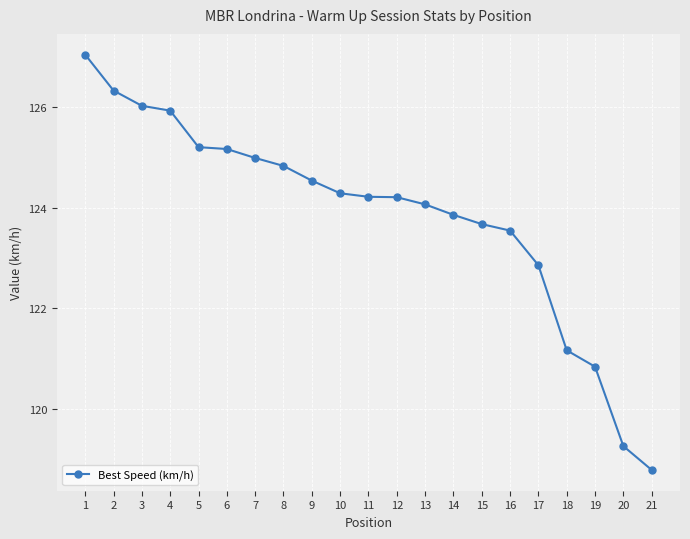

What is the maximum value shown in the chart?

127.0